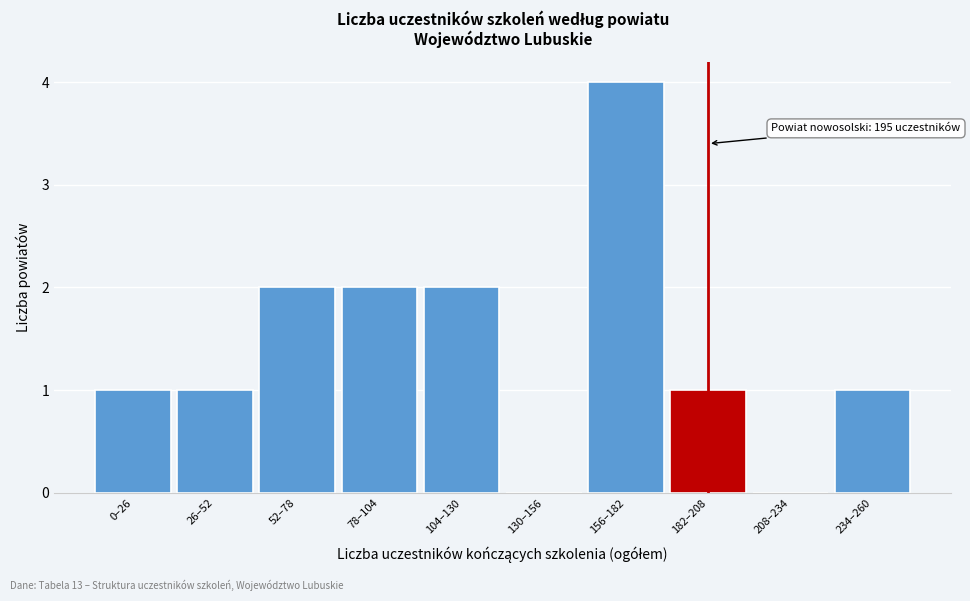

Reading right to left, transcribe all the data shown in this chart.

234–260=1	208–234=0	182–208=1	156–182=4	130–156=0	104–130=2	78–104=2	52–78=2	26–52=1	0–26=1